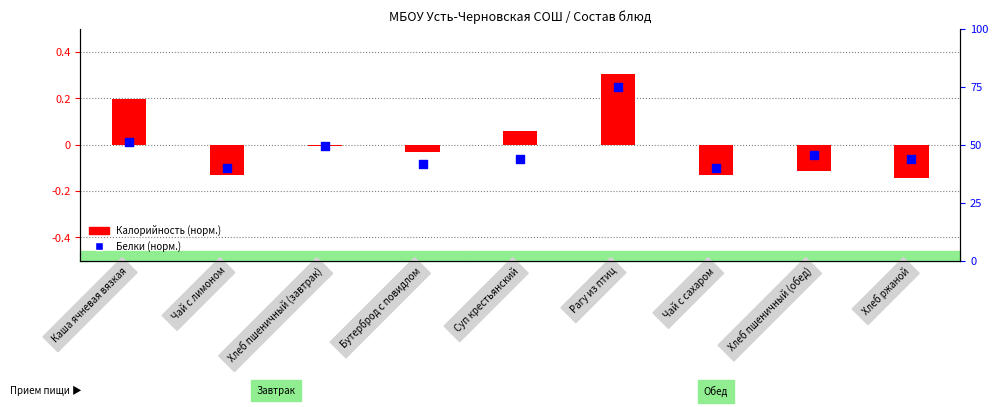

Which series reaches the minimum Y coordinate?

Калорийность (норм.)